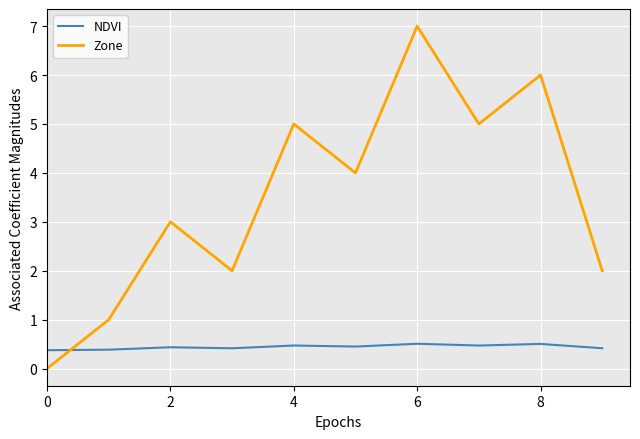

Which series has the widest spread of values?

Zone